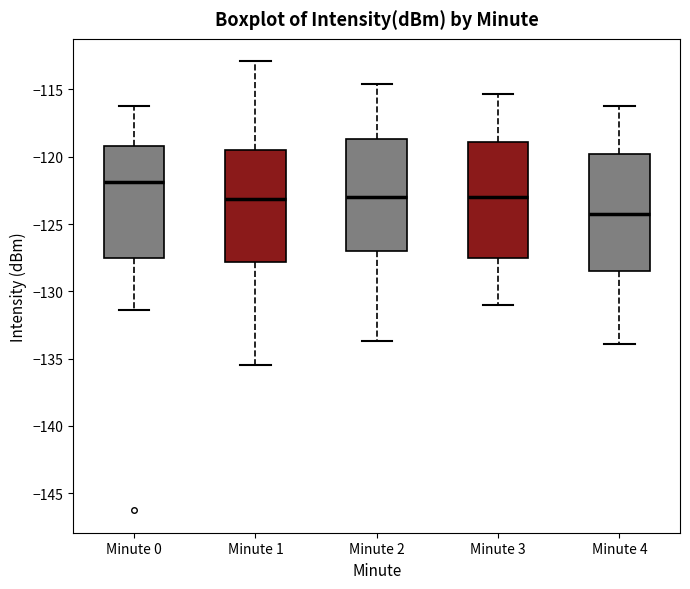

Where is the upper edge of the box for Minute 1 on the y-axis? The values are not printed on the chart, so give them approximately, as read against the axis.

-119.5